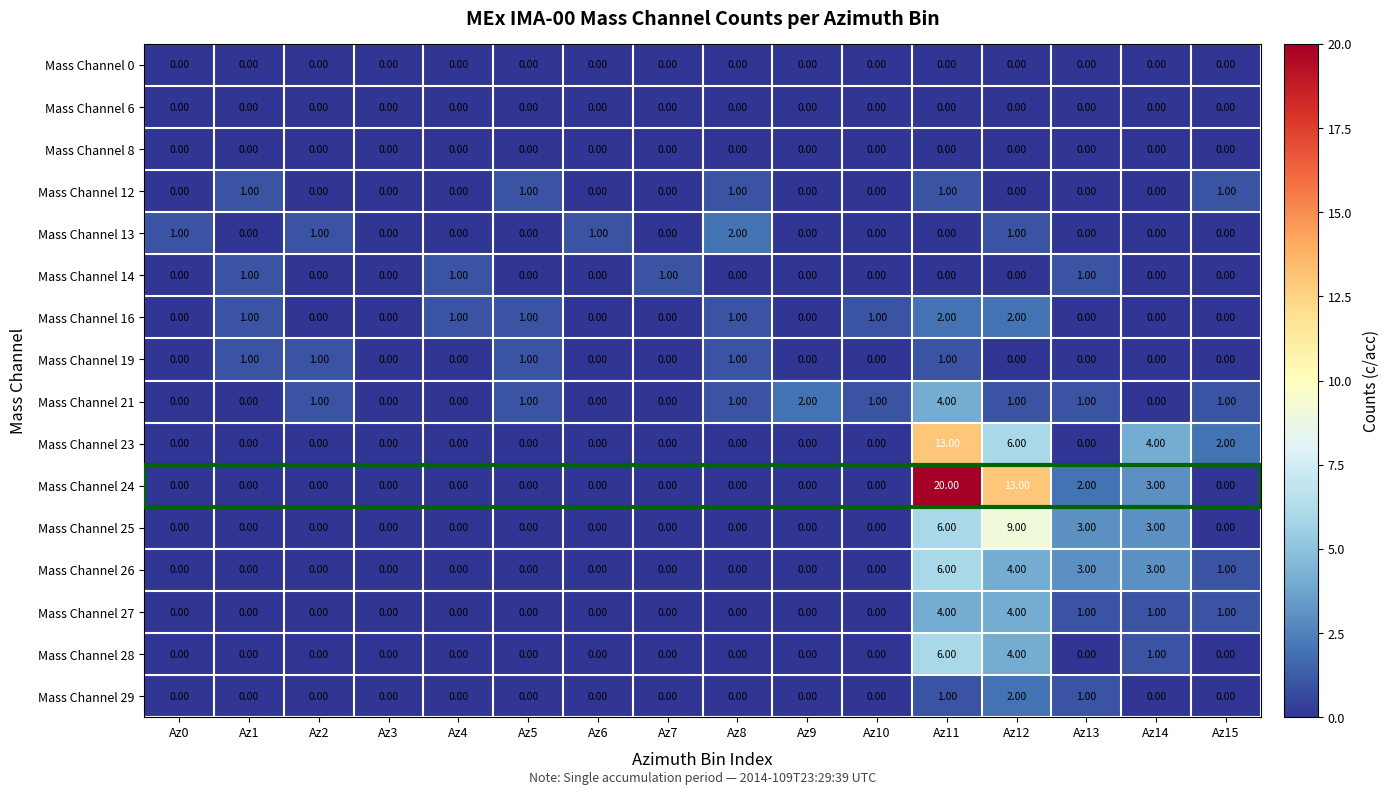

What is the maximum value shown in the chart?

20